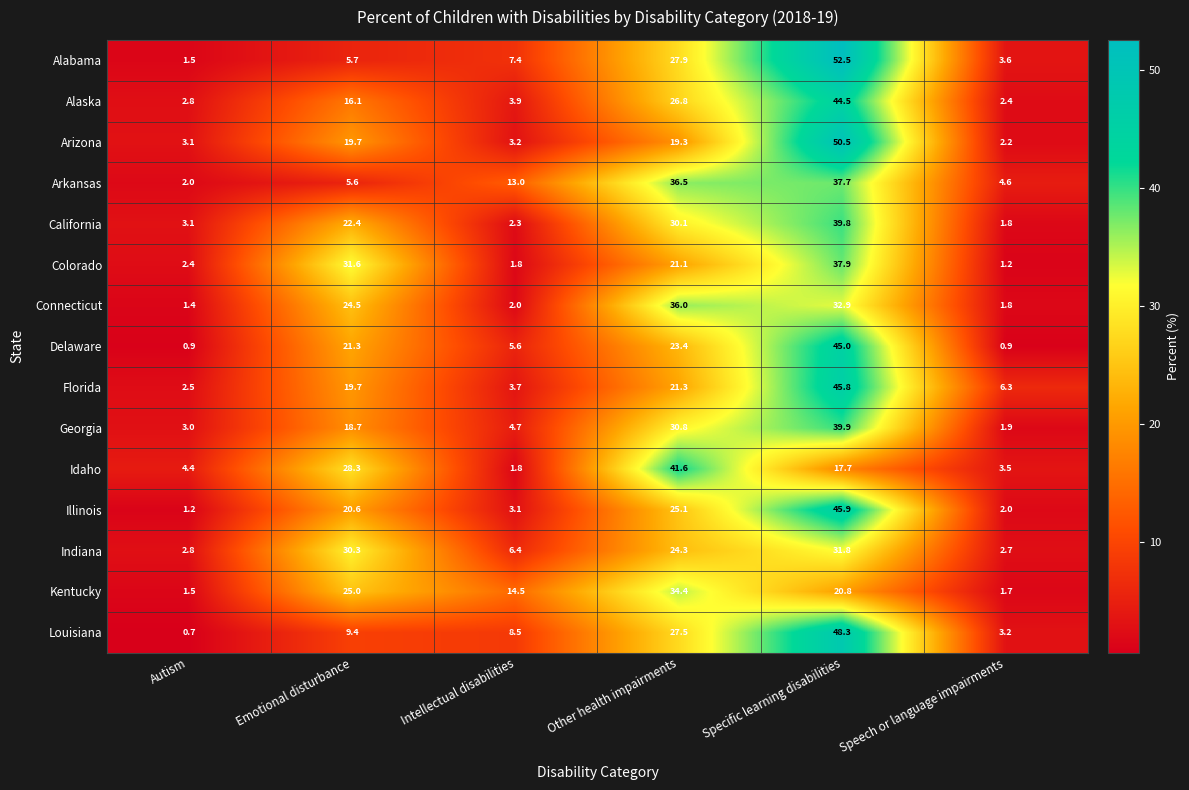

List the labels in order of Arkansas value, largest first.

Specific learning disabilities, Other health impairments, Intellectual disabilities, Emotional disturbance, Speech or language impairments, Autism